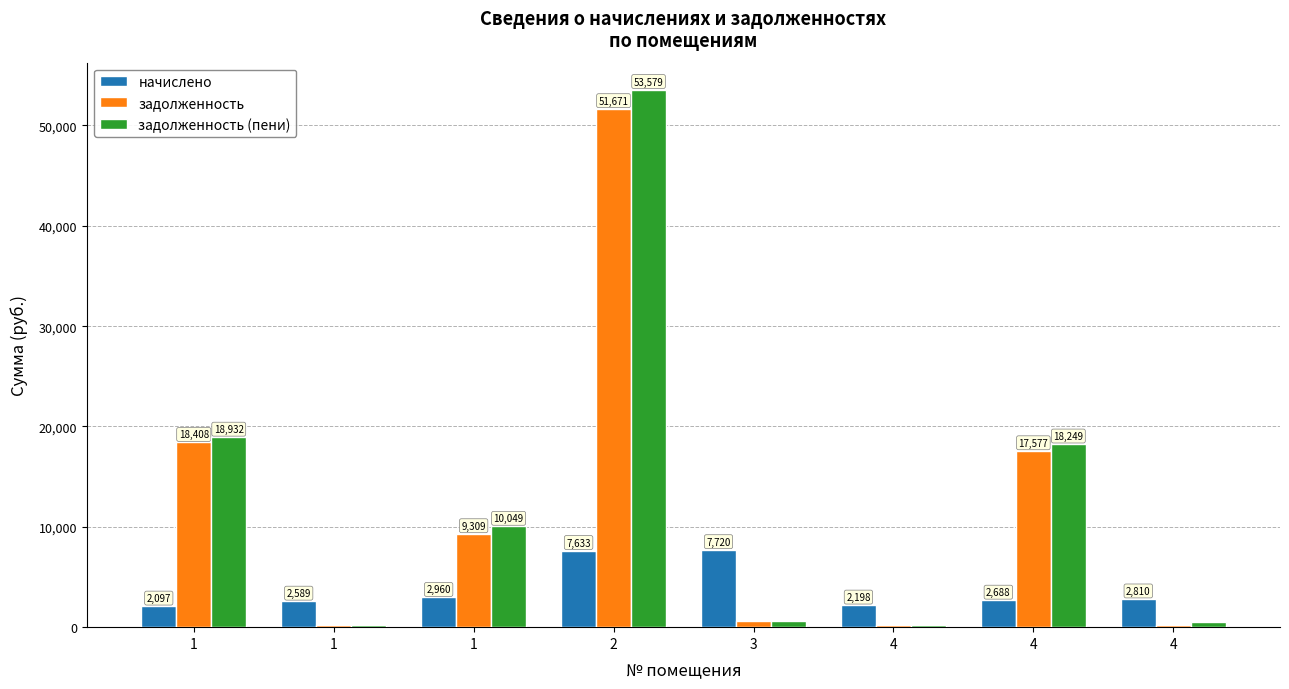

Is the value of задолженность at 1 greater than the value of начислено at 1?

Yes